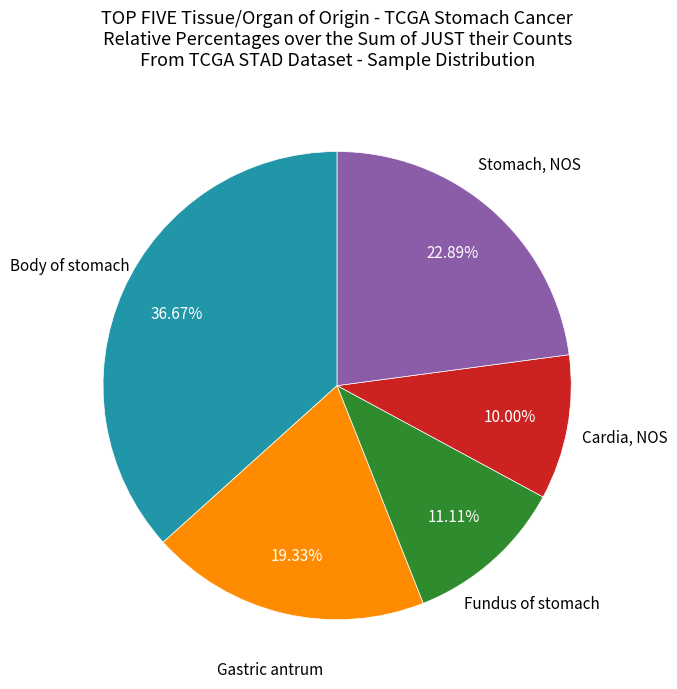

Does any single category account for the majority?

No